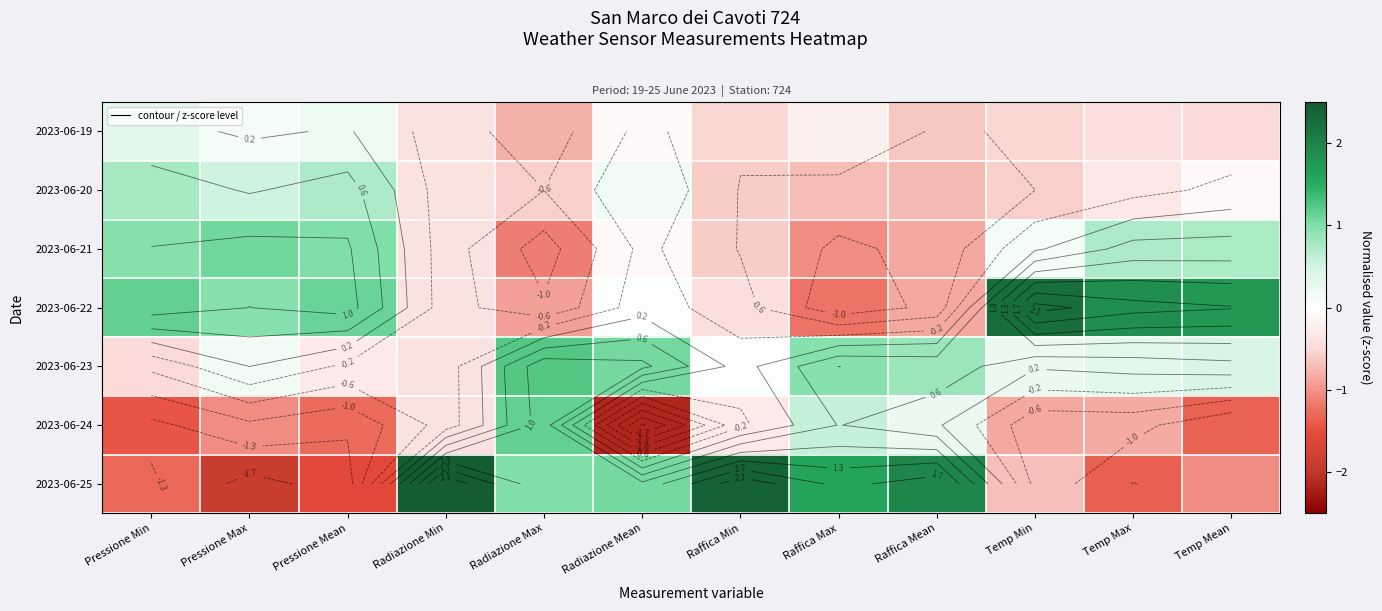

What is the sum of the 2023-06-24 values at Raffica Mean and Radiazione Max?

1.4